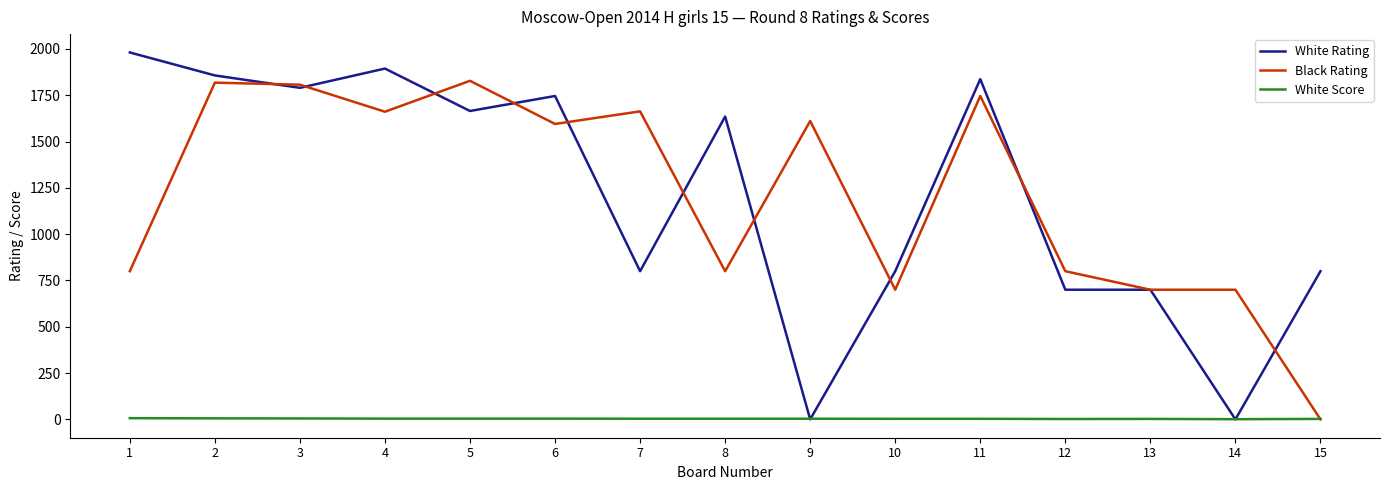

Between 11 and 12, which series saw the biggest shift?

White Rating